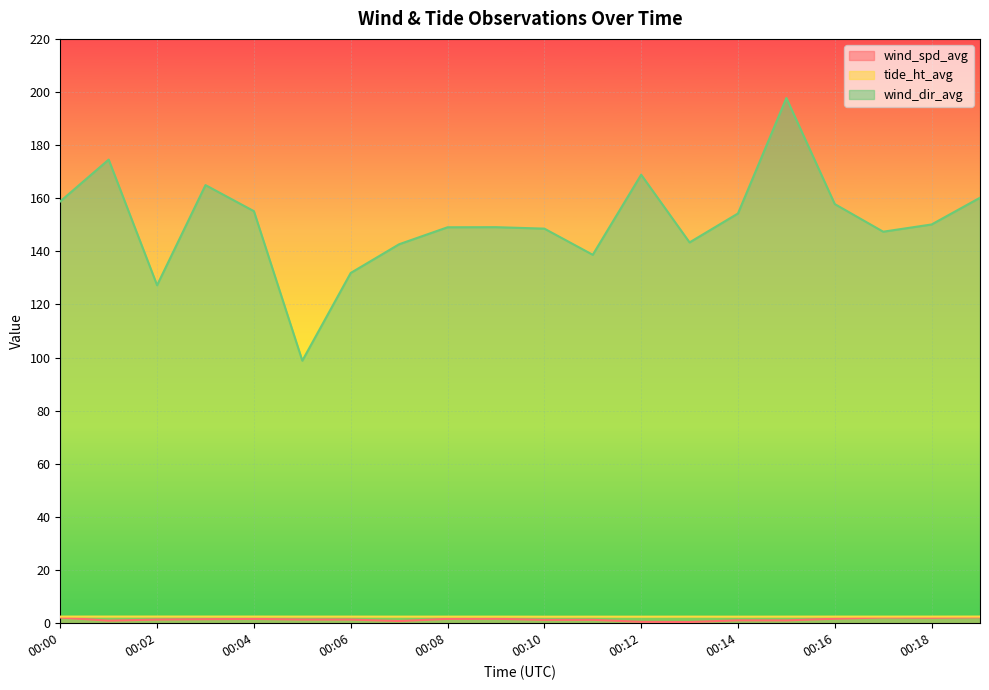

What is the value of the tide_ht_avg point at the 5th from the left?

2.5